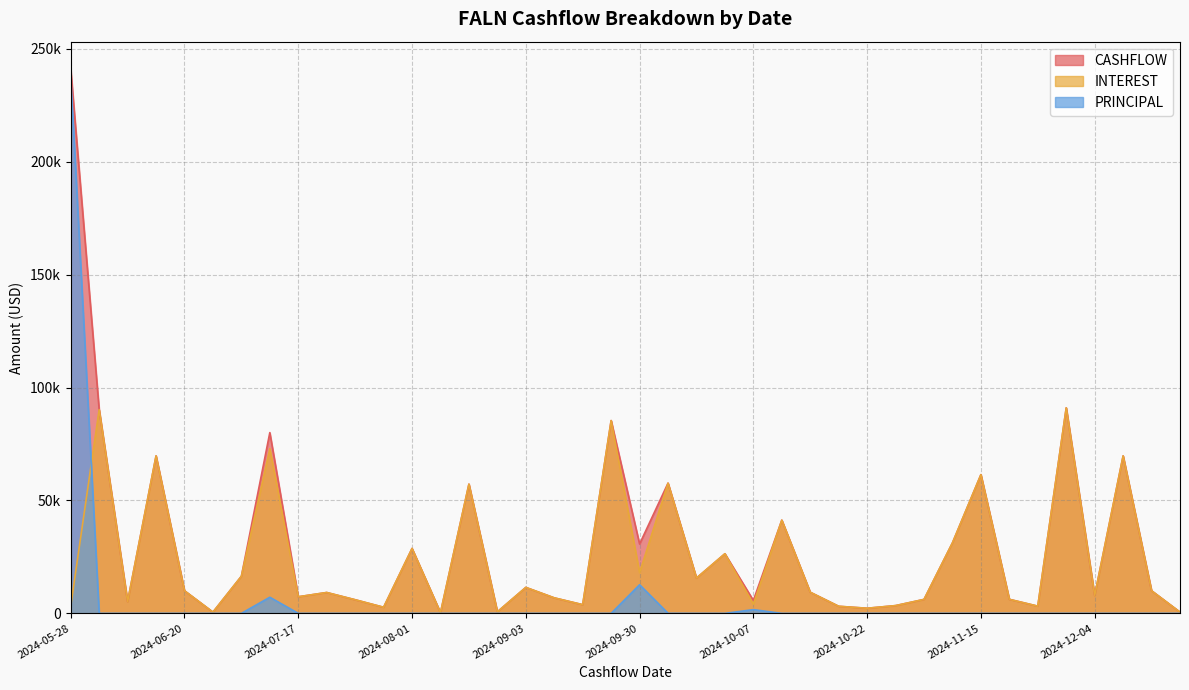

The value of INTEREST at 2024-12-16 is 35939.8. True or false?

False